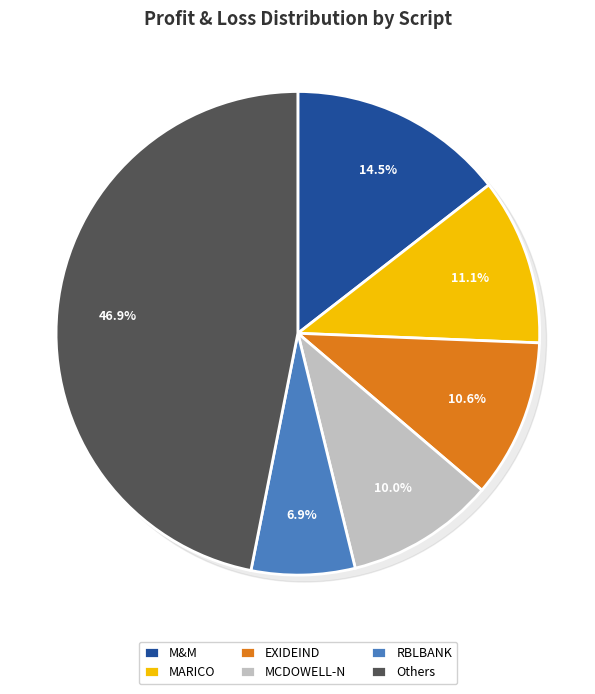

The BANDHANBNK slice represents 1% of the pie. True or false?

False